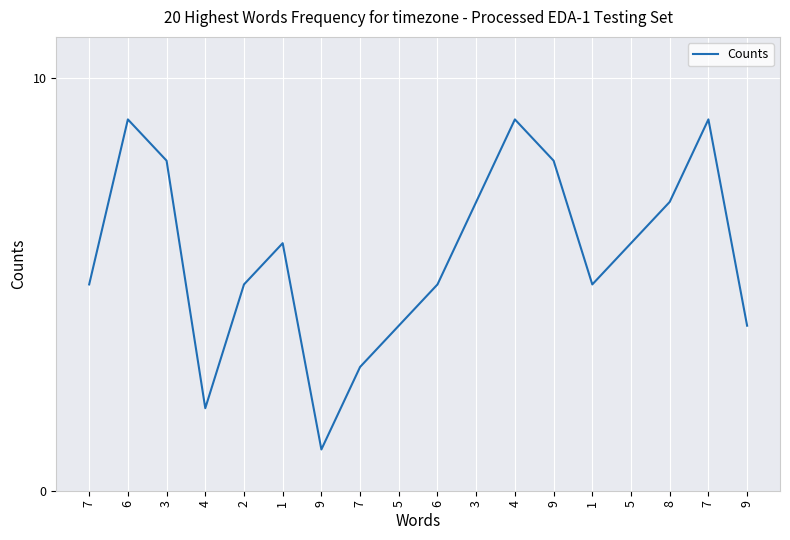

Which label corresponds to the smallest value in the chart?

9